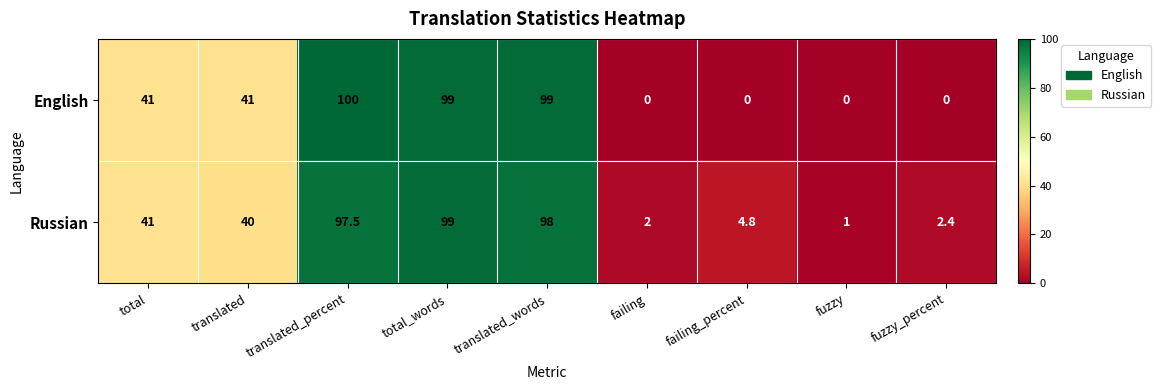

List the series in order of their overall mean, lowest first.

English, Russian